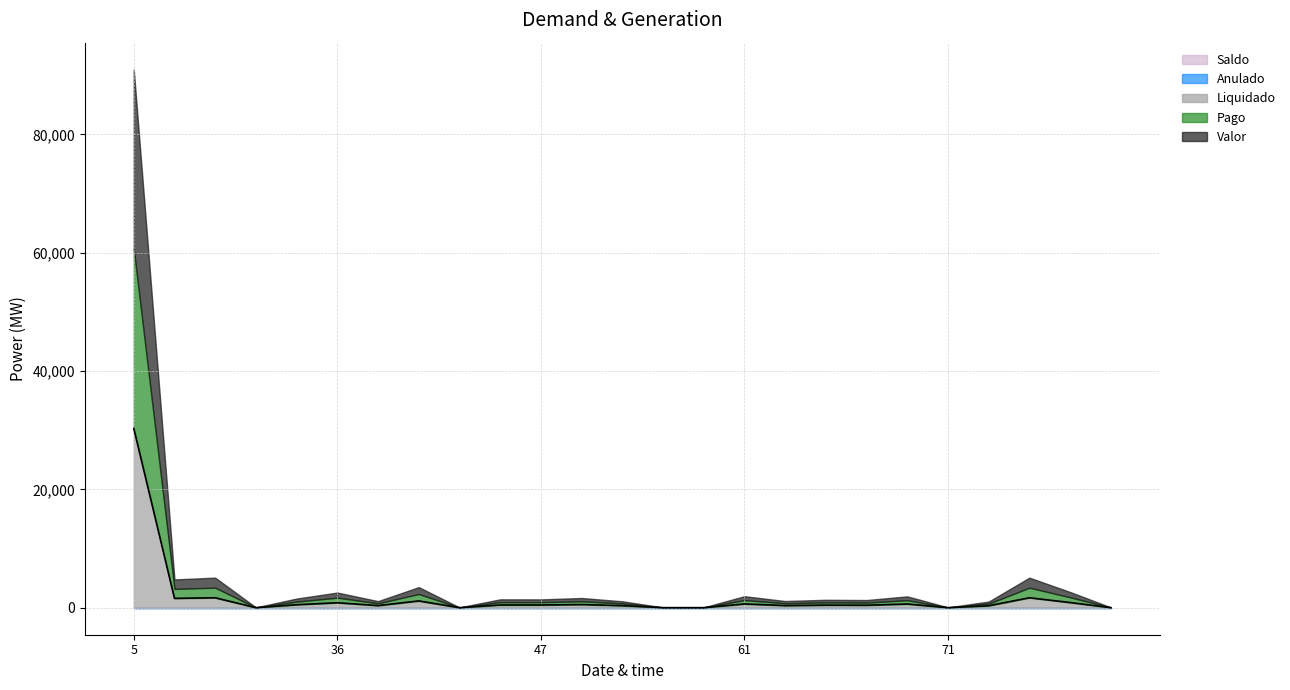

How many values in the Valor series are below 474?

12